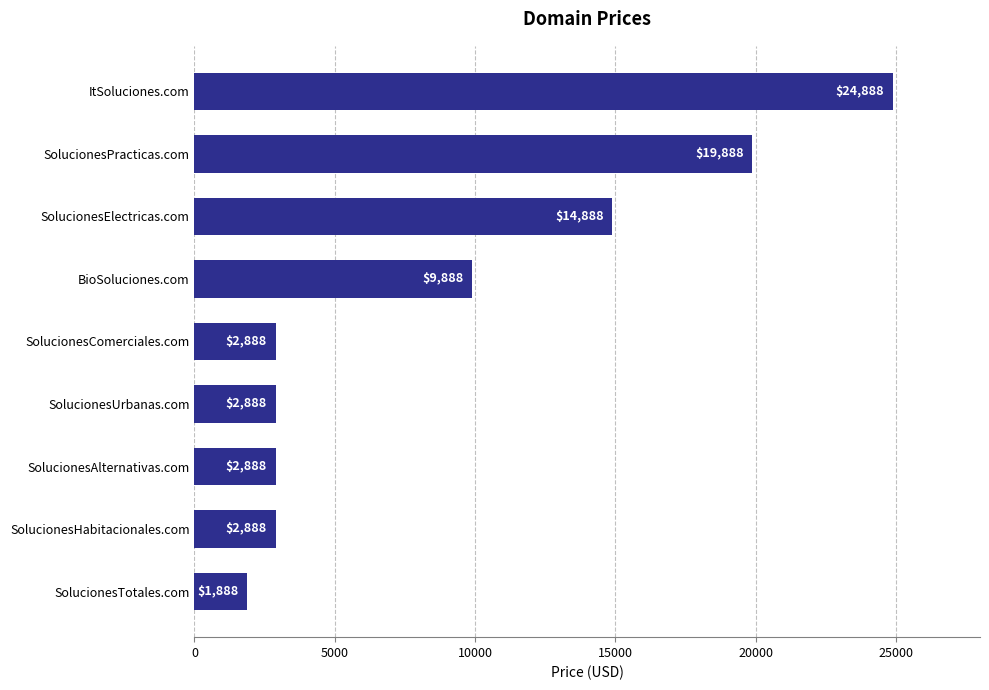

The chart shows a value of 1888 at SolucionesTotales.com. True or false?

True